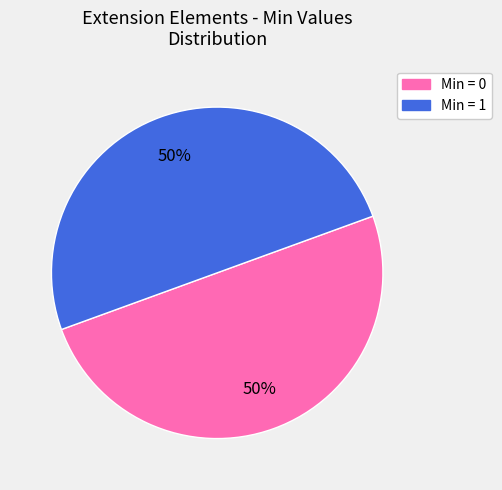

To the nearest percent, what is the average slice percentage?

50%